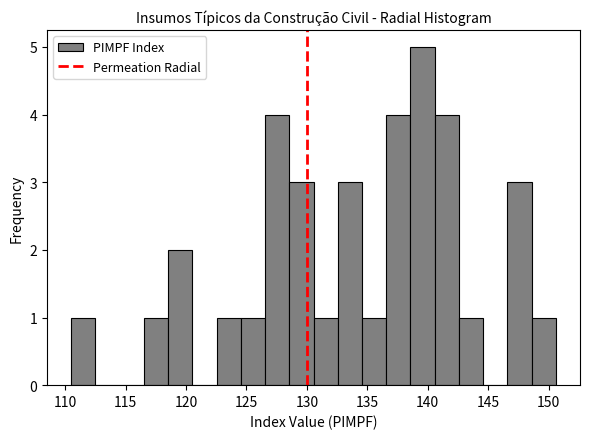

Reading left to right, transcribe this chart: for each bar, give the range it covers on the x-axis and its height. Neither the bar edges nor the heights are printed on the chart, so give them approximately, as read against the axes.

110.5 to 112.5: 1
112.5 to 114.5: 0
114.5 to 116.5: 0
116.5 to 118.5: 1
118.5 to 120.5: 2
120.5 to 122.5: 0
122.5 to 124.5: 1
124.5 to 126.5: 1
126.5 to 128.5: 4
128.5 to 130.5: 3
130.5 to 132.5: 1
132.5 to 134.5: 3
134.5 to 136.5: 1
136.5 to 138.5: 4
138.5 to 140.5: 5
140.5 to 142.5: 4
142.5 to 144.5: 1
144.5 to 146.5: 0
146.5 to 148.5: 3
148.5 to 150.5: 1